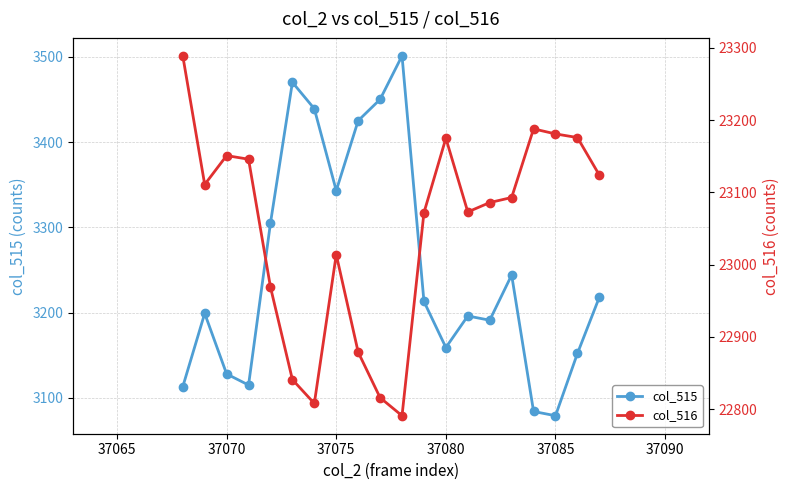

What is the maximum value for col_515?

3501